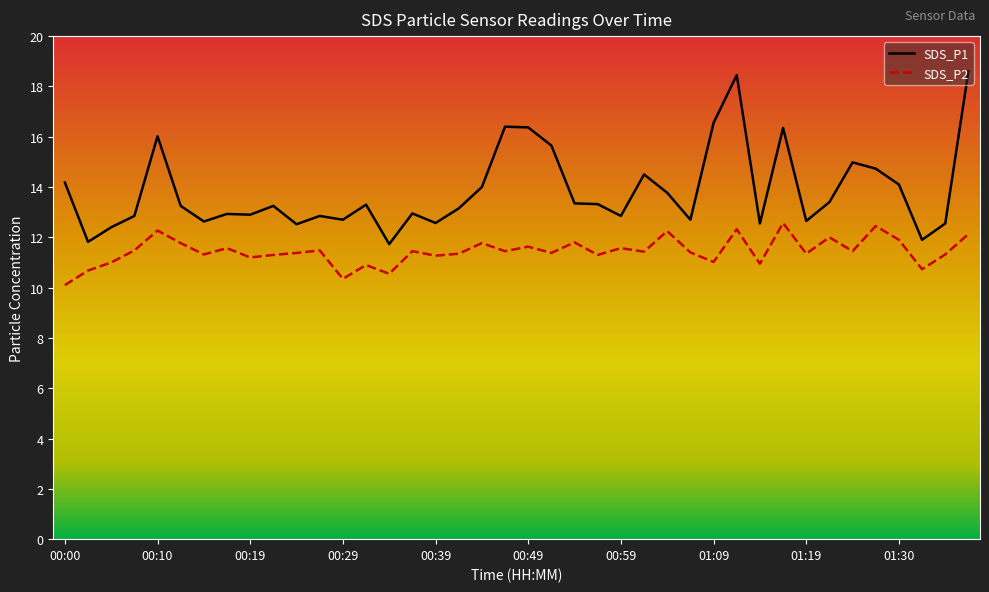

True or false: SDS_P1 and SDS_P2 intersect in this chart.

False